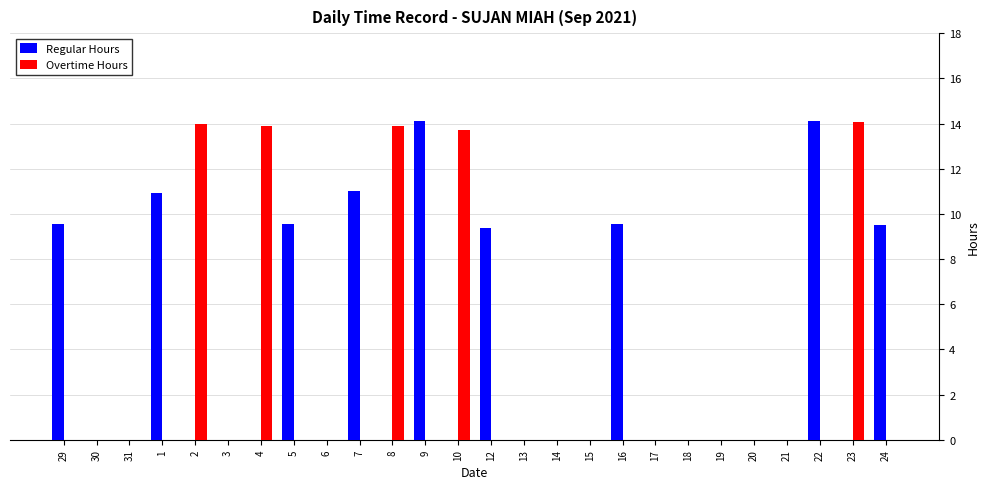

What is the maximum value shown in the chart?

14.1